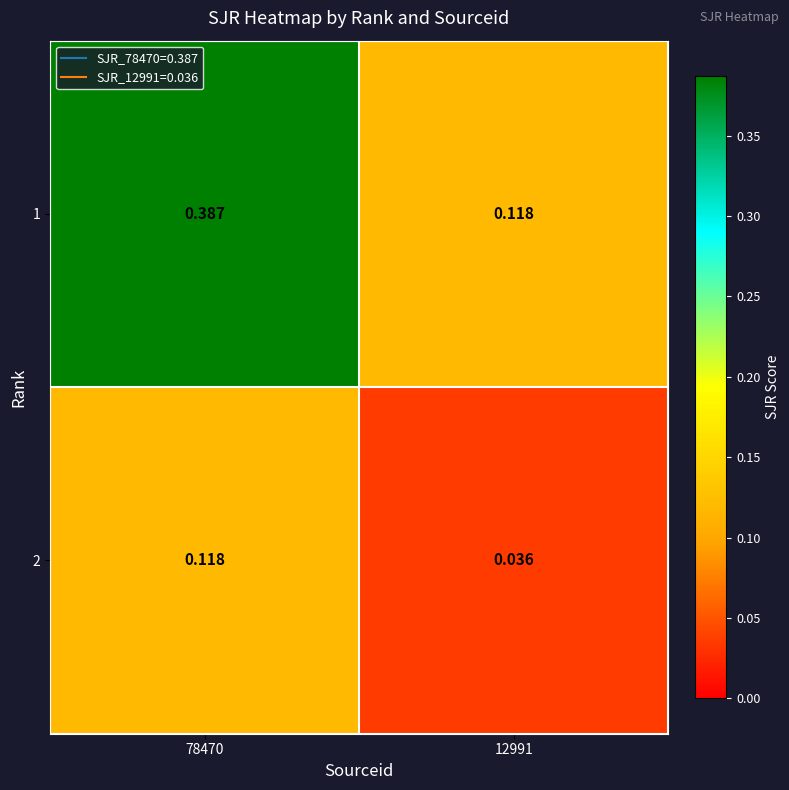

Is the value of 2 at 12991 greater than the value of 1 at 12991?

No